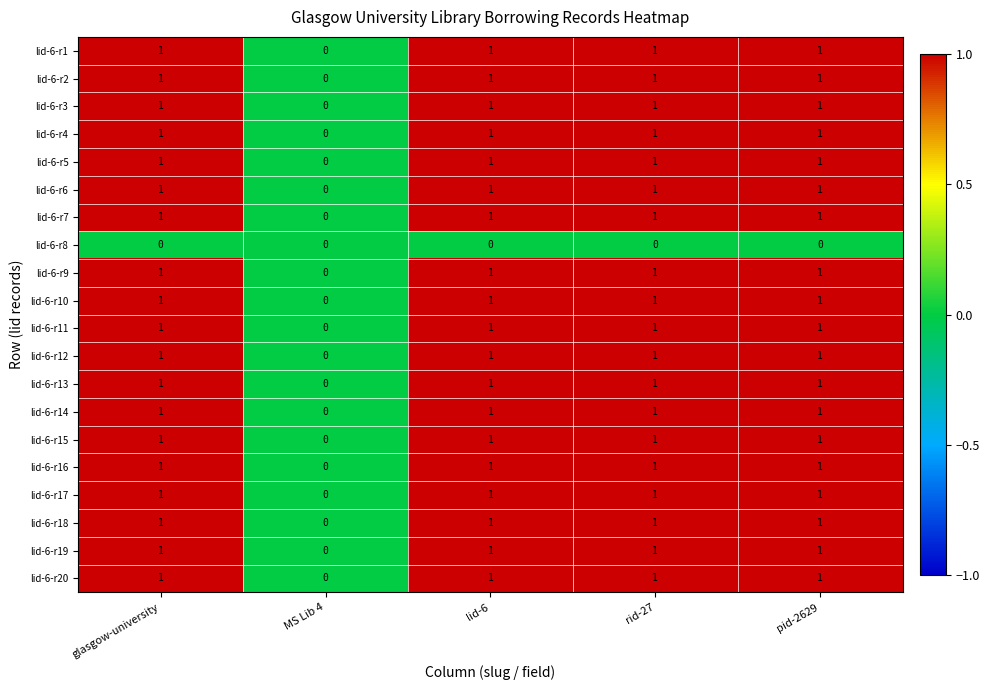

Count the lid-6-r19 values in the range 1 to 2.

4